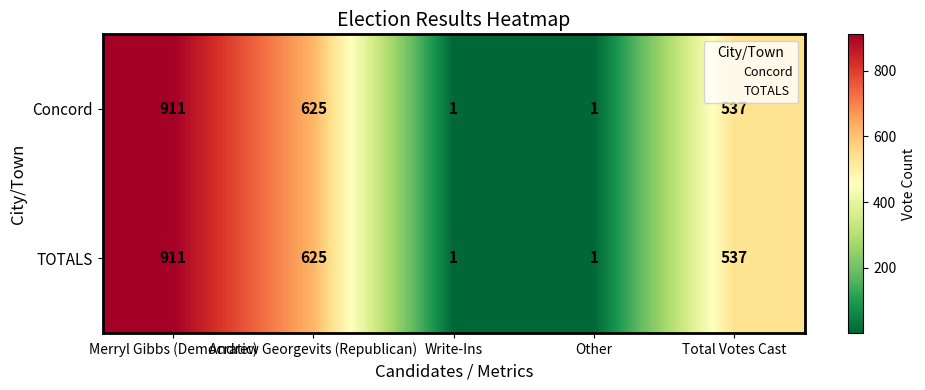

What is the sum of the TOTALS values at Merryl Gibbs (Democratic) and Write-Ins?

912